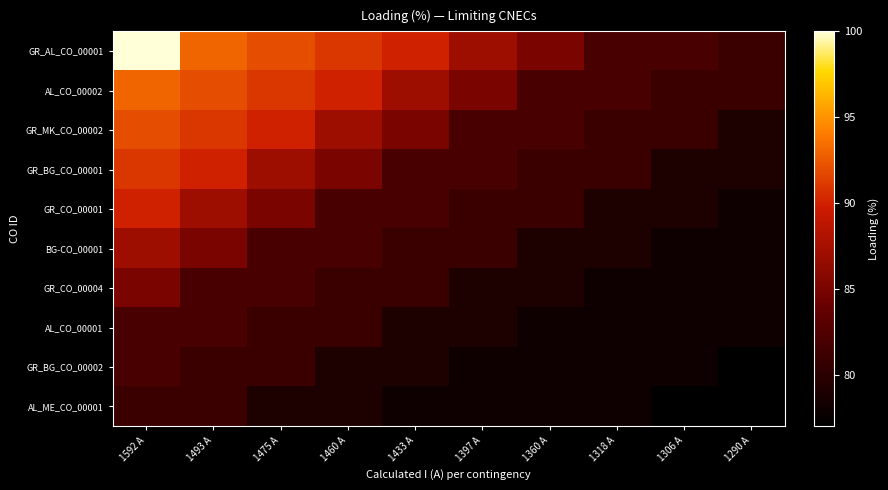

Between 1433 A and 1290 A, which series saw the biggest shift?

GR_AL_CO_00001